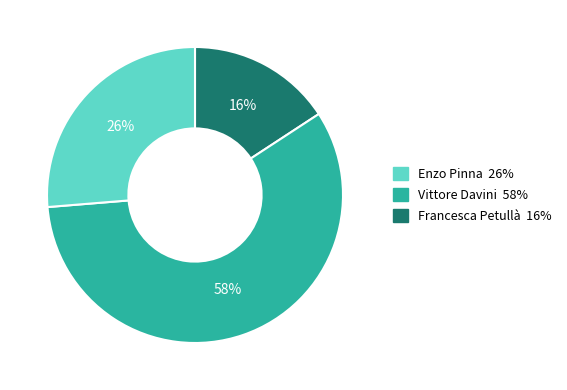

Is there any slice that represents more than half of the pie?

Yes